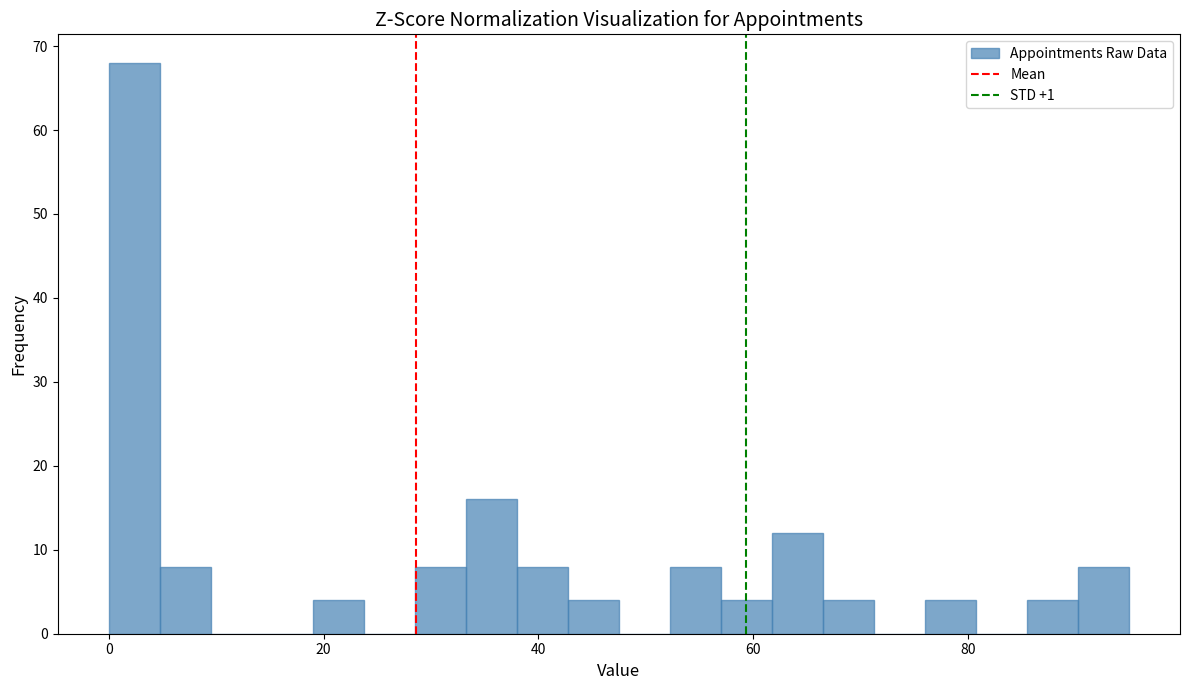

Around what value on the x-axis is the tallest bar? Give the approximate position of its centre, as read against the axis.

2